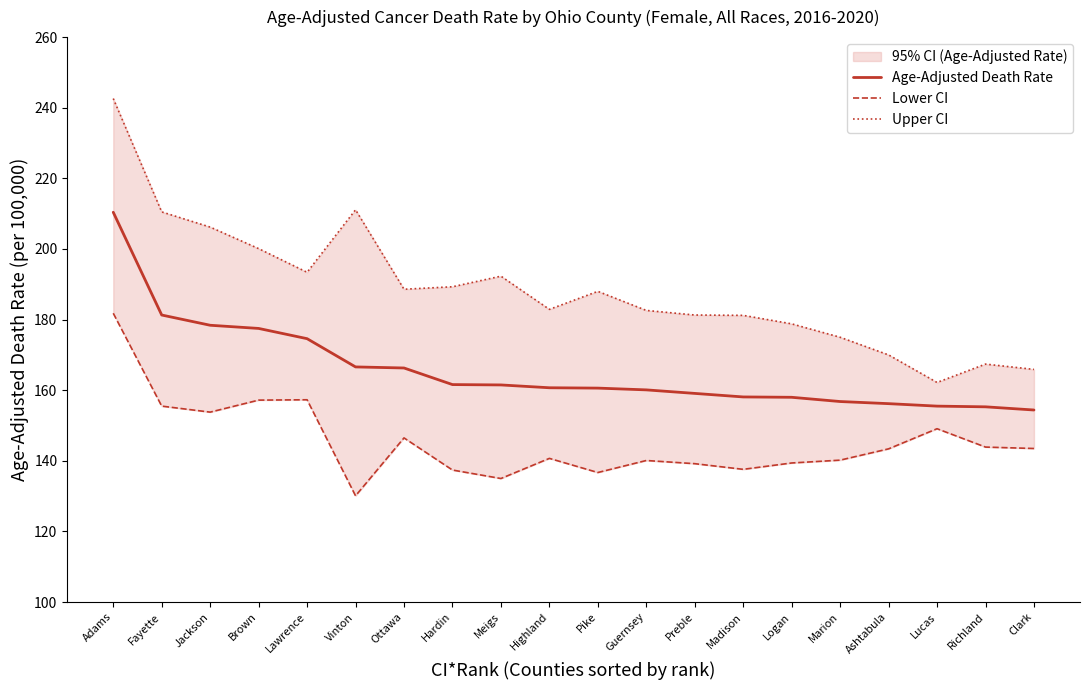

List the series in order of their overall mean, lowest first.

Lower CI, Age-Adjusted Death Rate, Upper CI